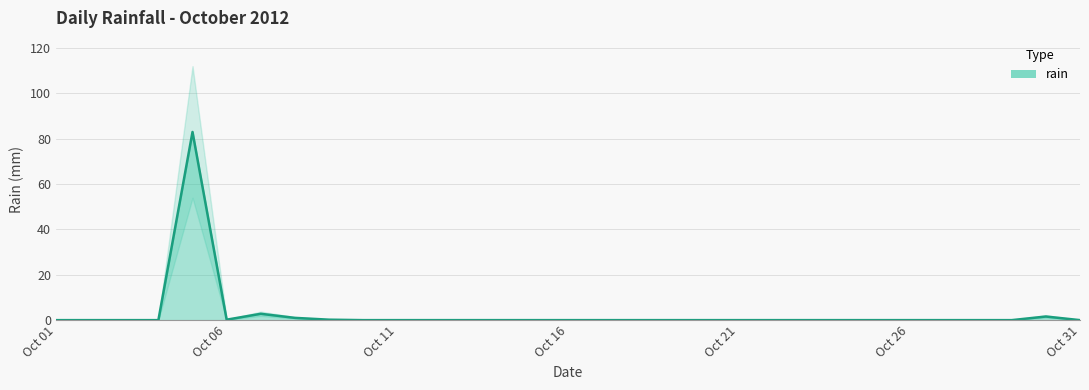

Reading left to right, transcribe all the data shown in this chart.

0.0	0.0	0.0	0.0	83.0	0.2	2.8	1.0	0.2	0.0	0.0	0.0	0.0	0.0	0.0	0.0	0.0	0.0	0.0	0.0	0.0	0.0	0.0	0.0	0.0	0.0	0.0	0.0	0.0	1.6	0.0